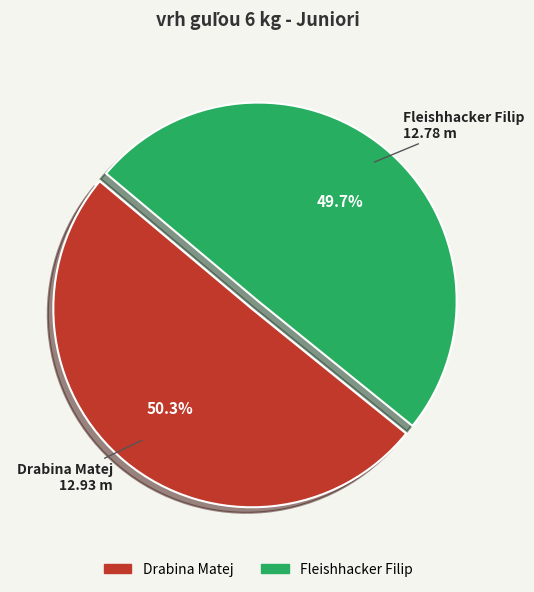

True or false: Fleishhacker Filip accounts for 60% of the total.

False